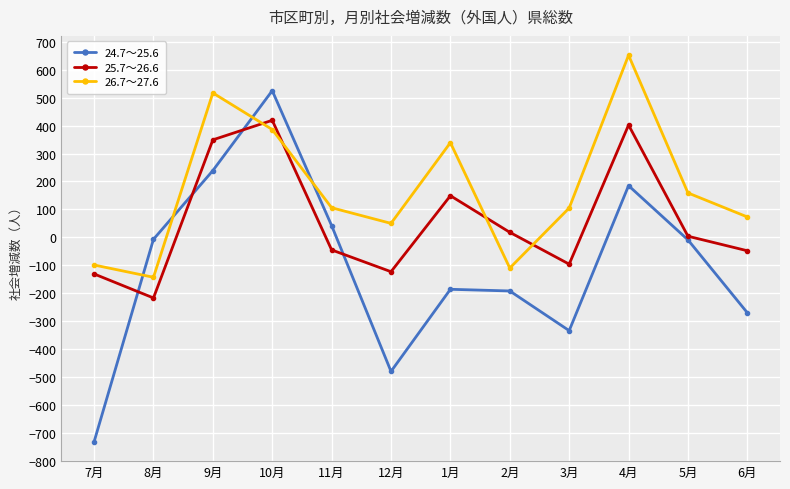

How many positive values does the 26.7～27.6 series have?

9